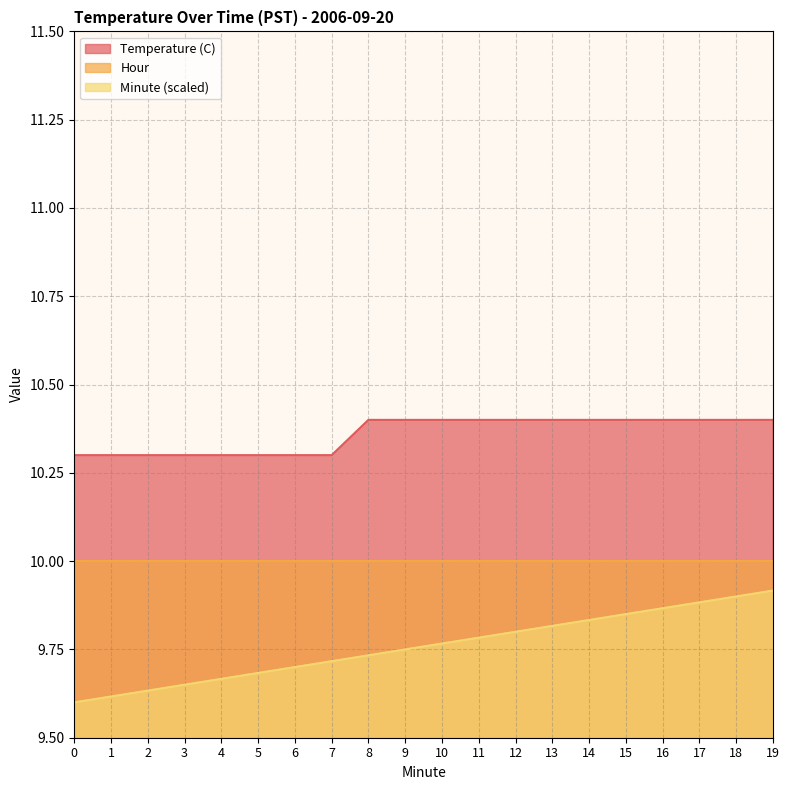

Count the number of categories in the chart.

20